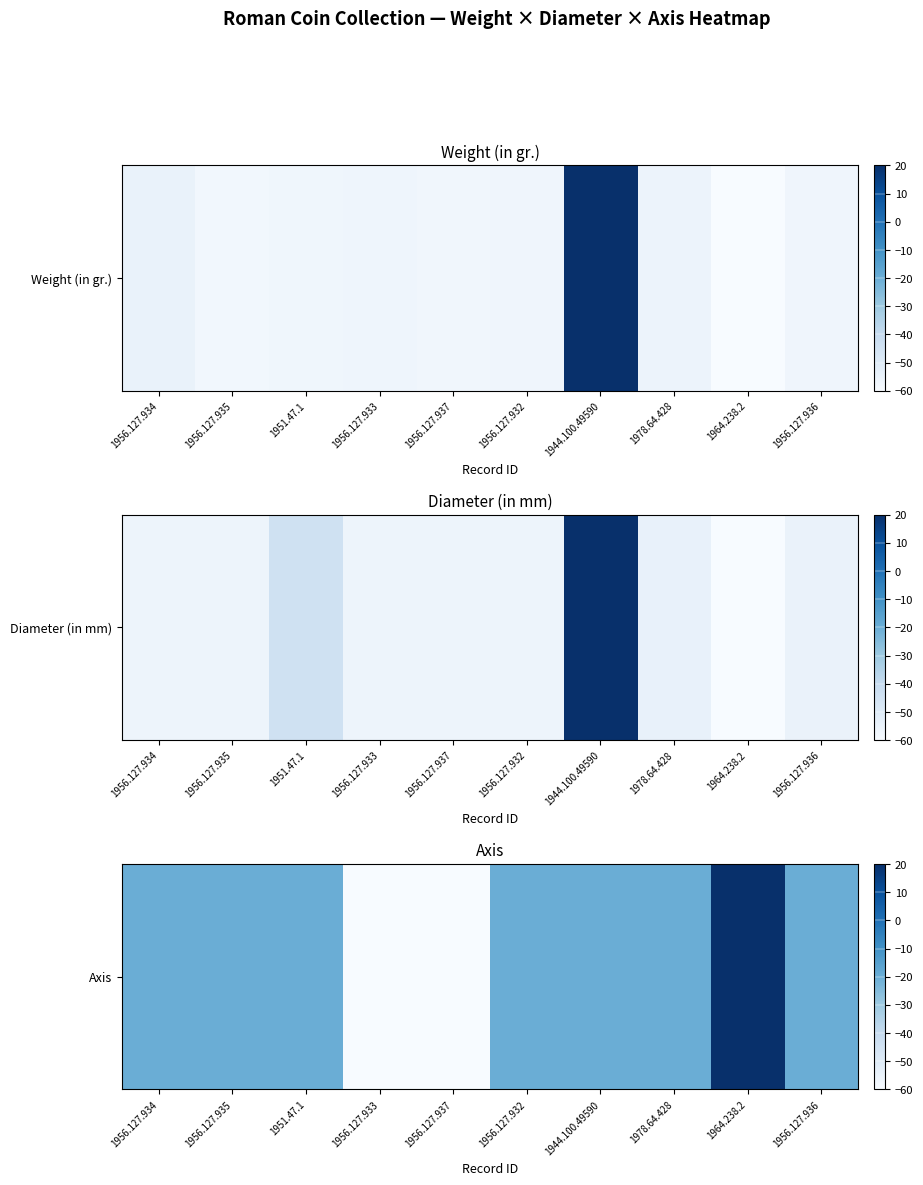

What is the minimum value shown in the chart?

-60